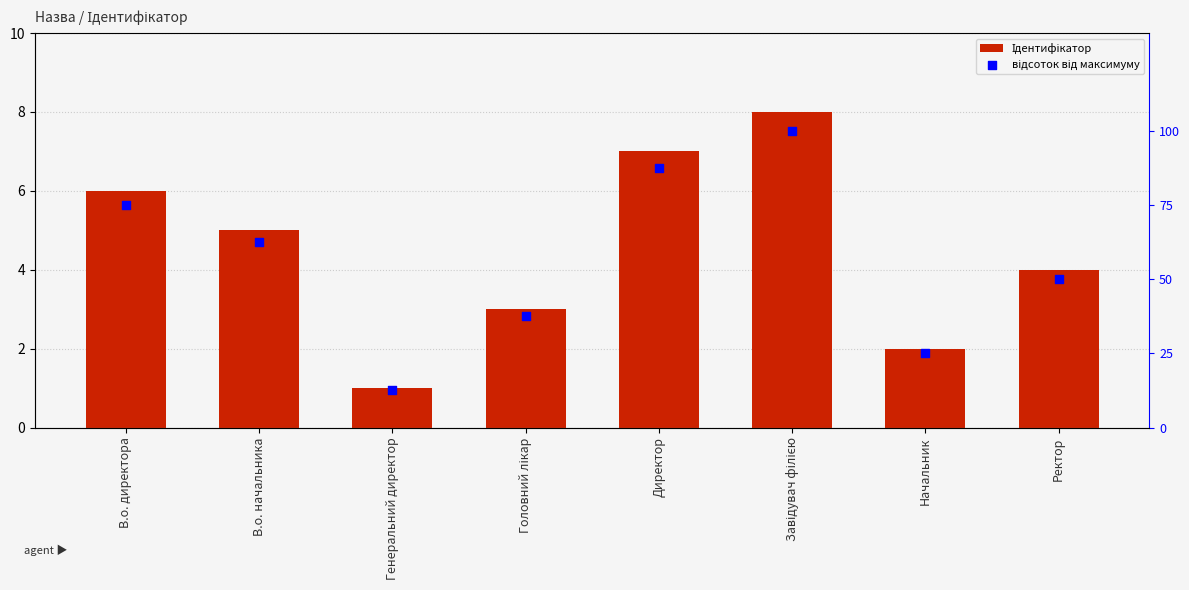

Which series has the largest total across all categories?

відсоток від максимуму